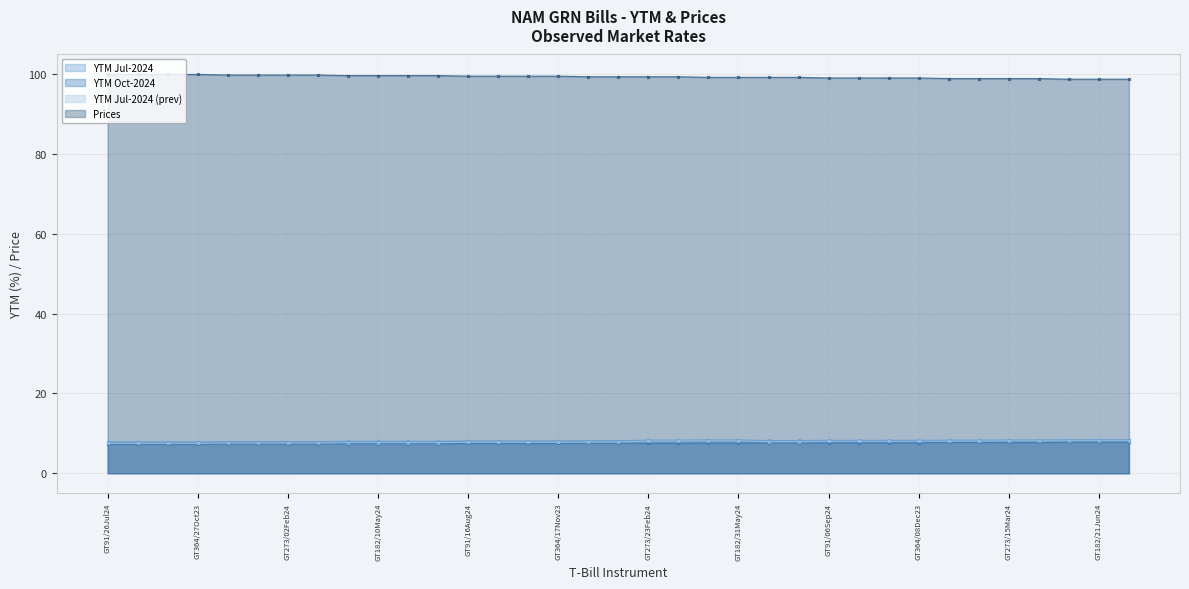

How many lines are shown in the chart?

4